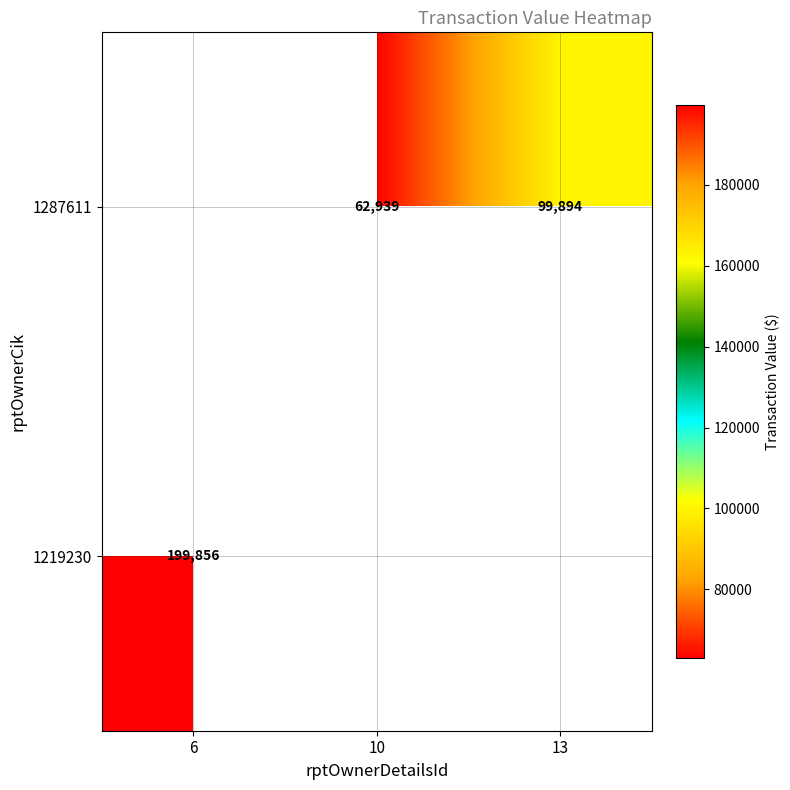

The 1287611 series shows 86782.4 at 10. True or false?

False